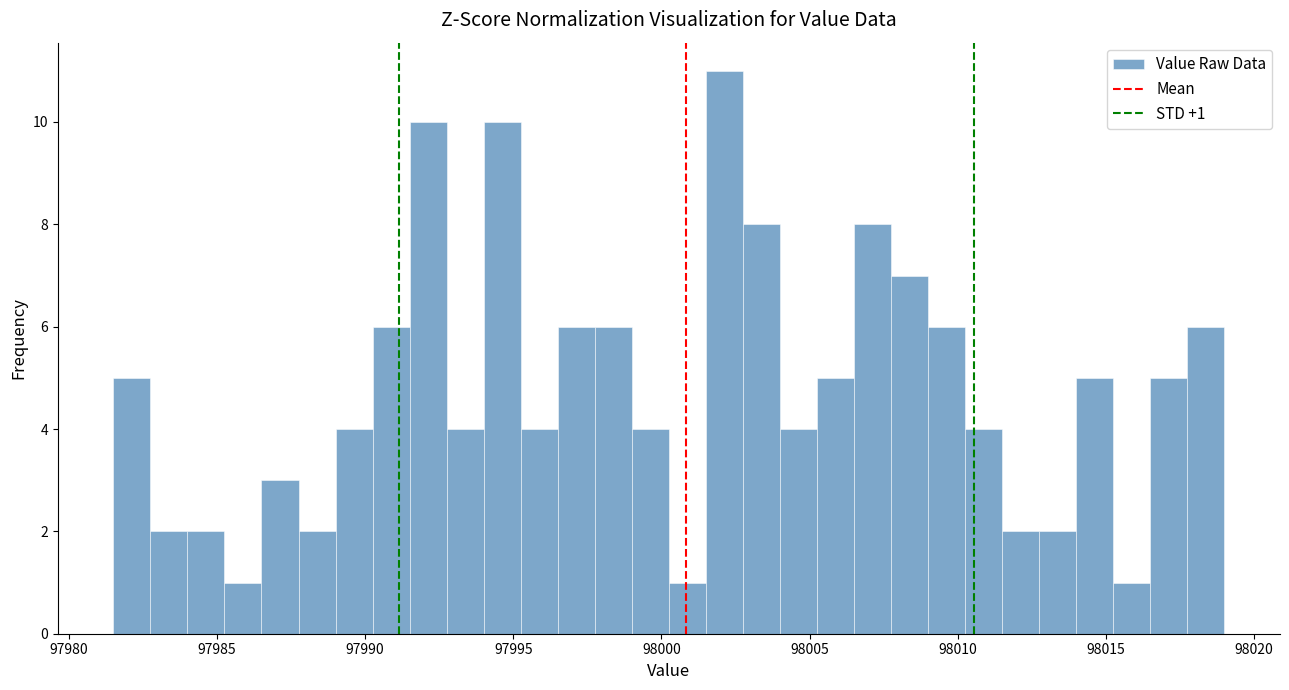

Read against the x-axis, roughly where is the centre of the tallest bar?

98002.0